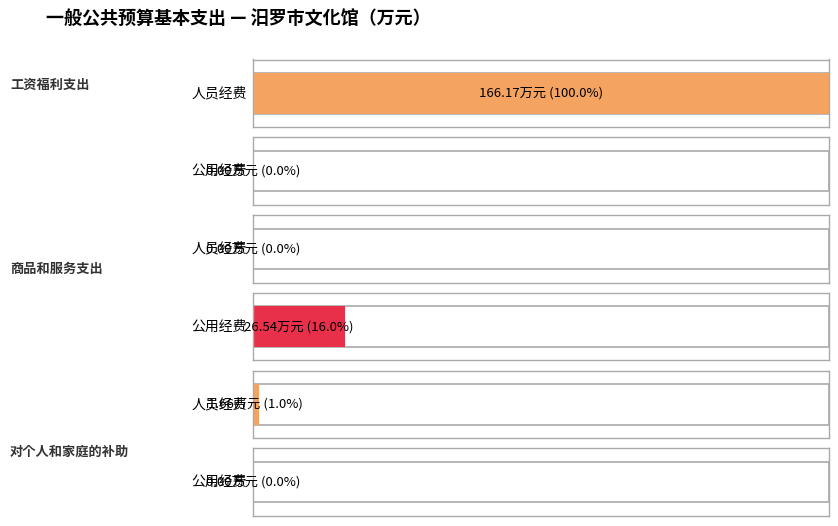

Is it true that 人员经费 equals -104.8 at 商品和服务支出?

False